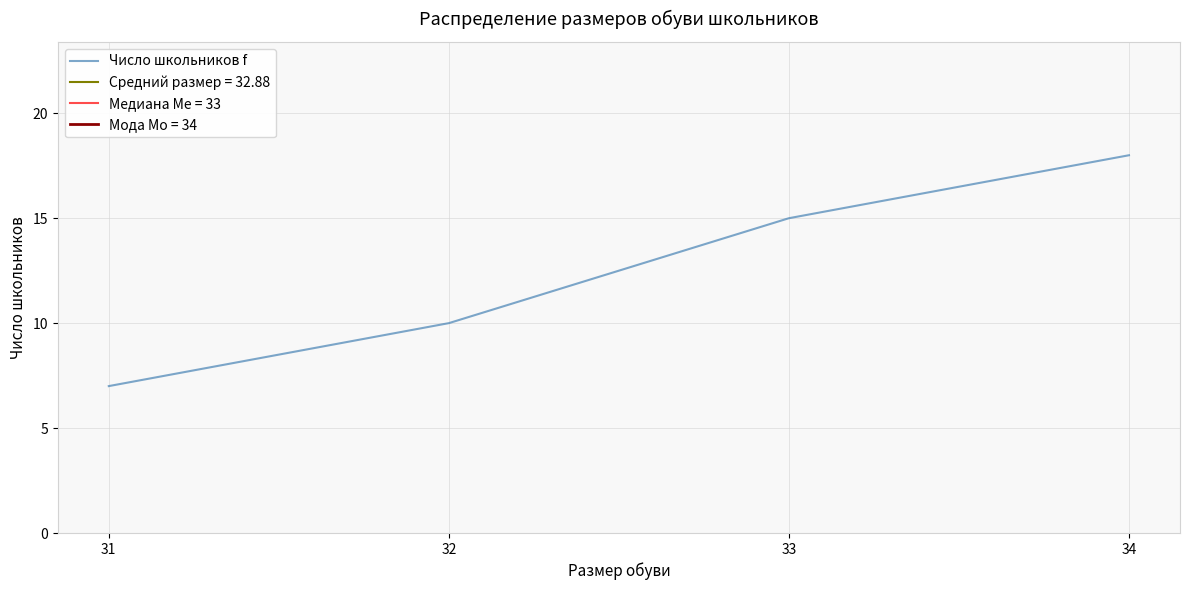

What is the greatest value displayed?

18